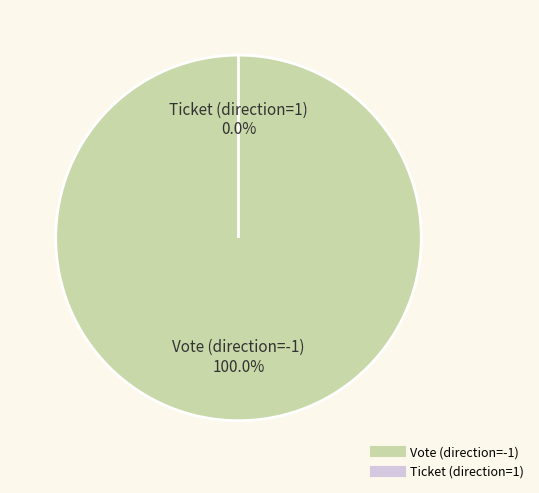

Combined, do Ticket (direction=1) and Vote (direction=-1) account for over 50%?

Yes